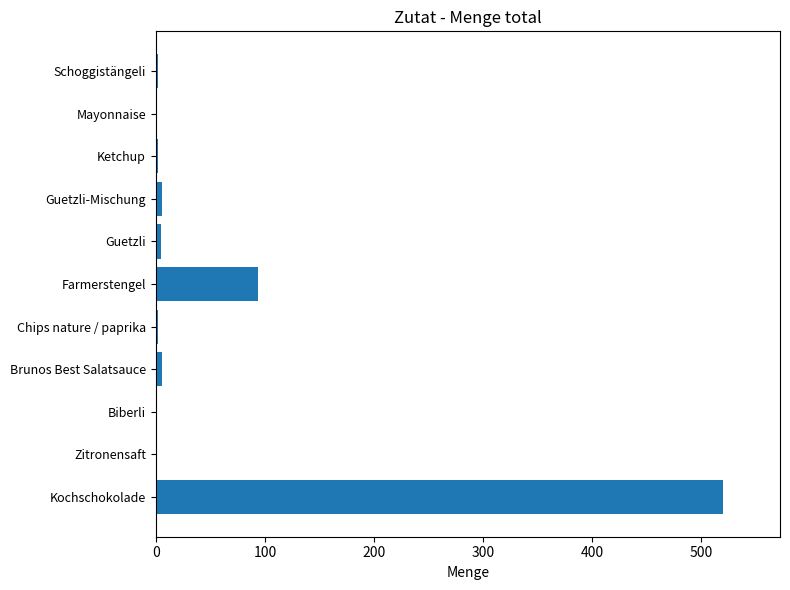

The chart shows a value of 154.7 at Farmerstengel. True or false?

False